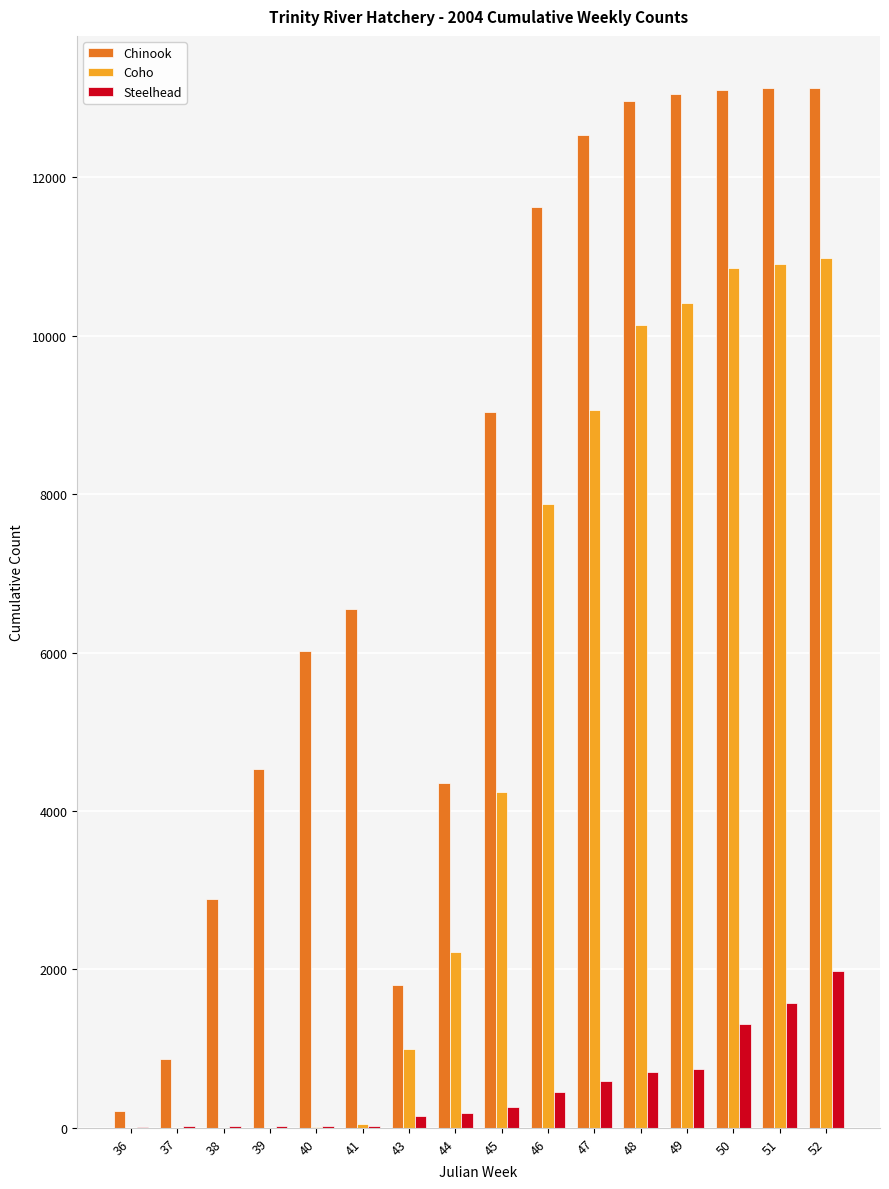

What is the maximum value for Steelhead?

1979